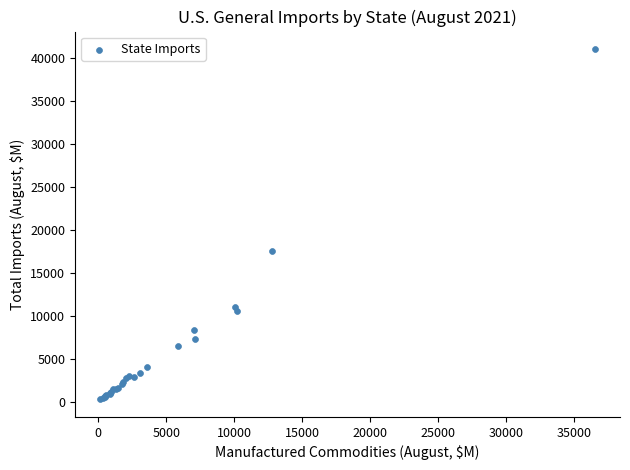

What Y value in the scatter plot is closest to 20633?

17473.0